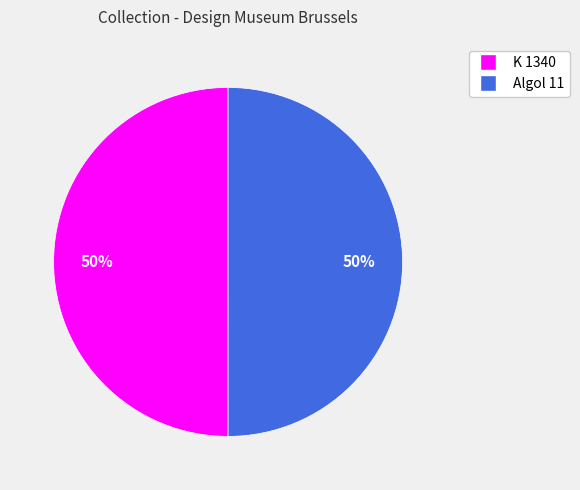

Is it true that Algol 11 is 35% of the pie?

False